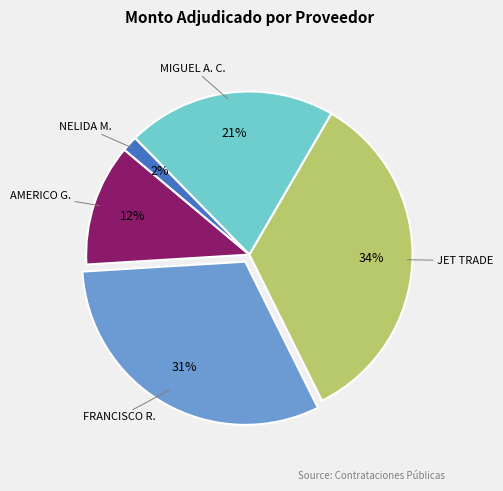

Does any single category account for the majority?

No